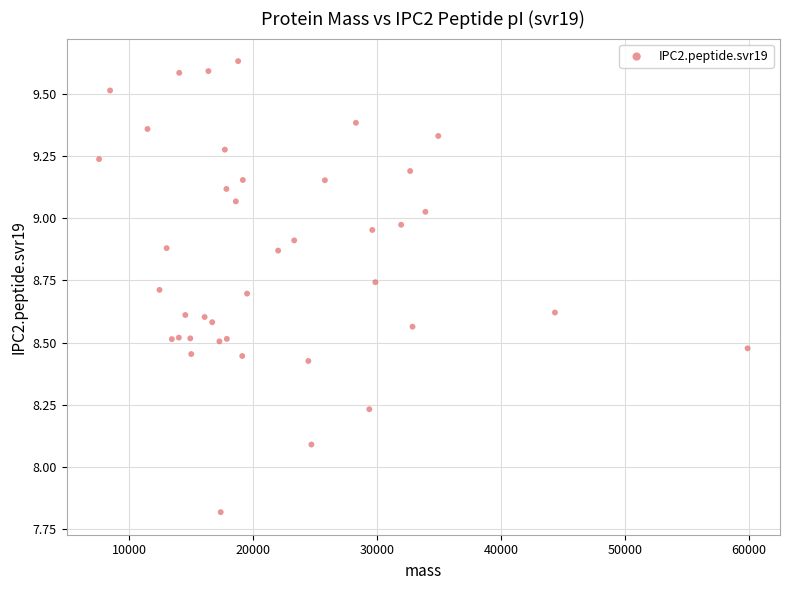

What Y value in the scatter plot is closest to 8?

8.1